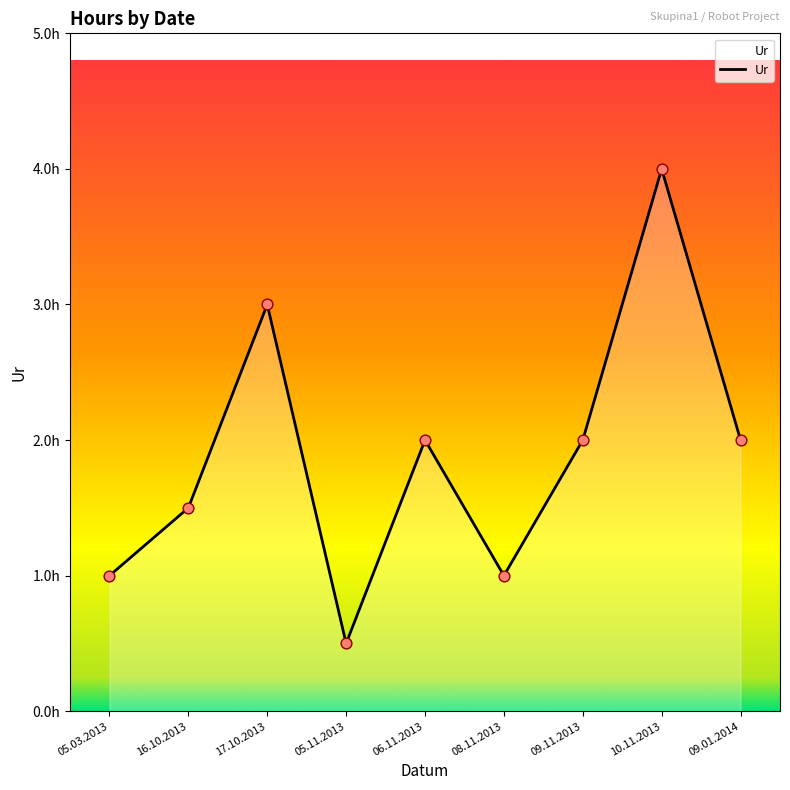

Approximately how many times larger is the value at 05.11.2013 compared to 09.11.2013?

0.2